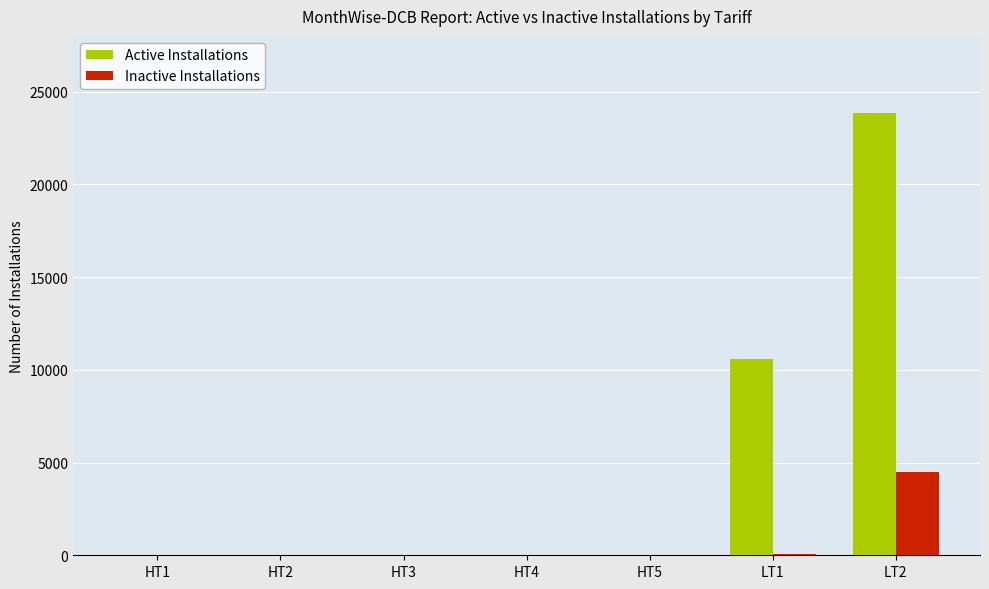

Is the value of Active Installations at LT2 greater than the value of Inactive Installations at LT2?

Yes